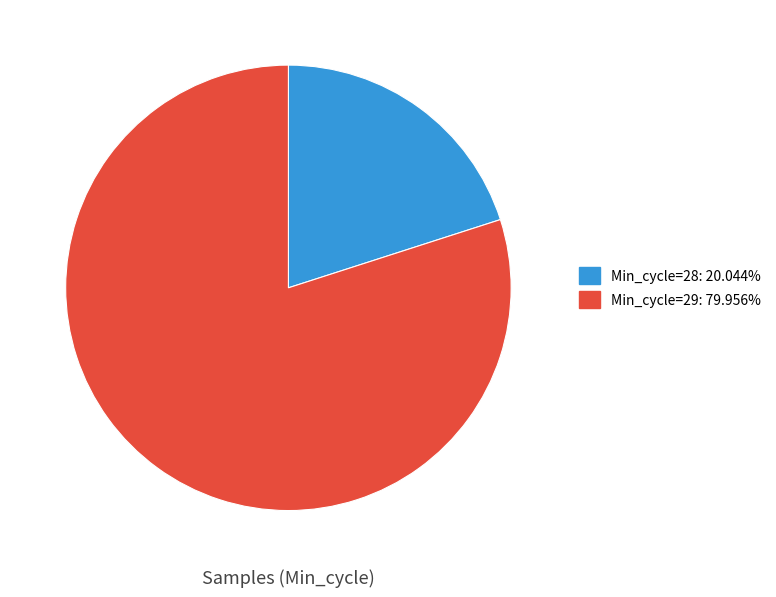

Is there any slice that represents more than half of the pie?

Yes